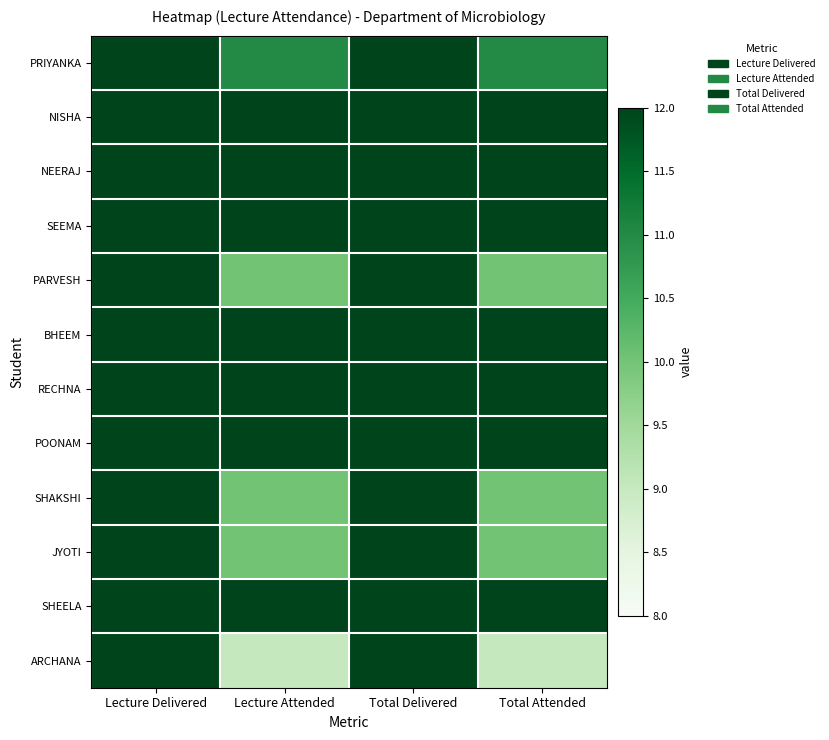

What is the greatest value displayed?

12